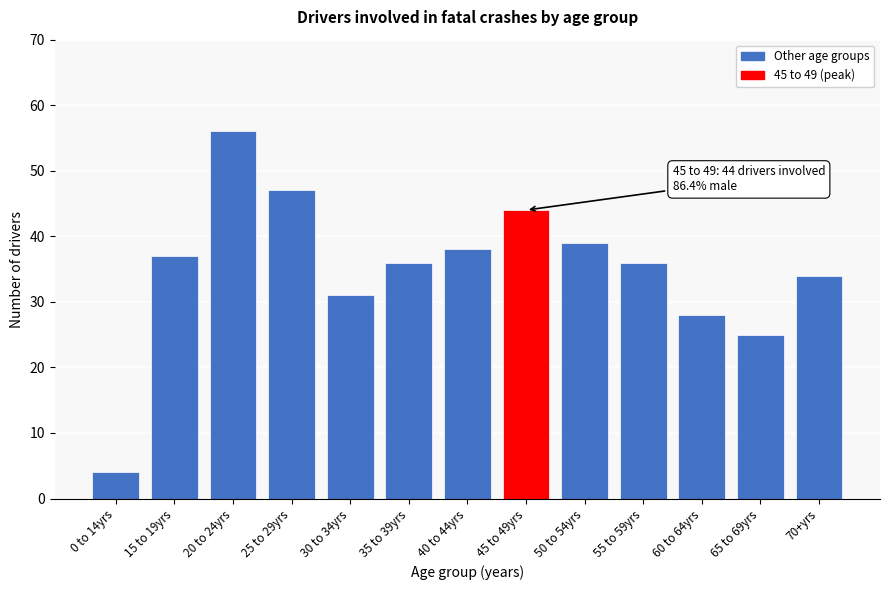

Reading left to right, what are all the values shown in this chart?

0 to 14yrs=4	15 to 19yrs=37	20 to 24yrs=56	25 to 29yrs=47	30 to 34yrs=31	35 to 39yrs=36	40 to 44yrs=38	45 to 49yrs=44	50 to 54yrs=39	55 to 59yrs=36	60 to 64yrs=28	65 to 69yrs=25	70+yrs=34